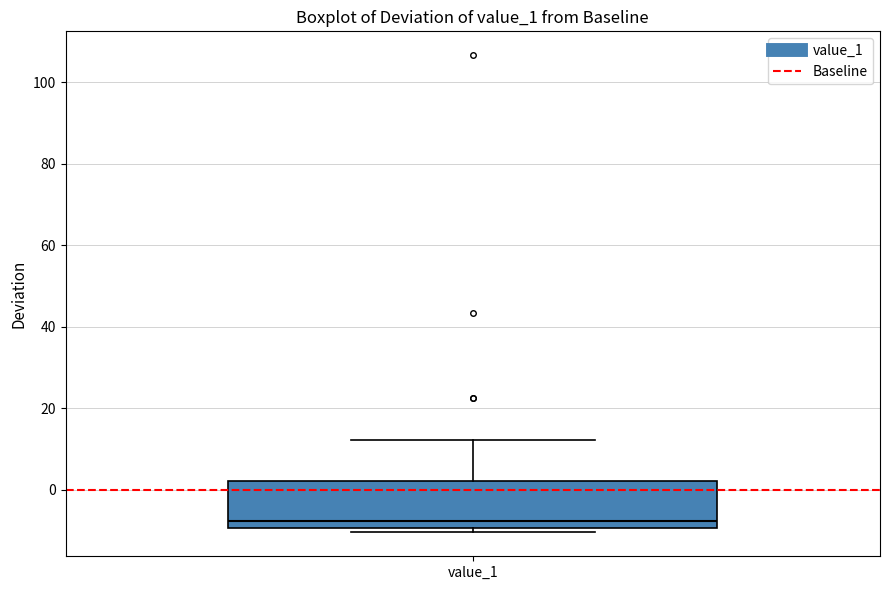

Transcribe this box plot: give where the median line is, the range the box spans, and where the two whiskers end, as read against the y-axis. The values are not printed on the chart, so give them approximately, as read against the axis.

median -8, box -10 to 2, whiskers -10 (just below the box's lower edge) to 12